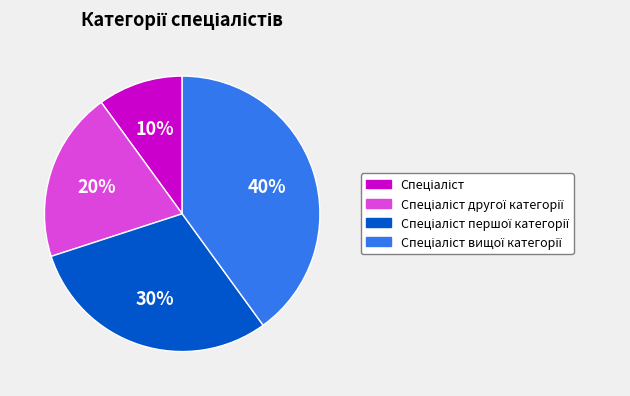

Is there any slice that represents more than half of the pie?

No